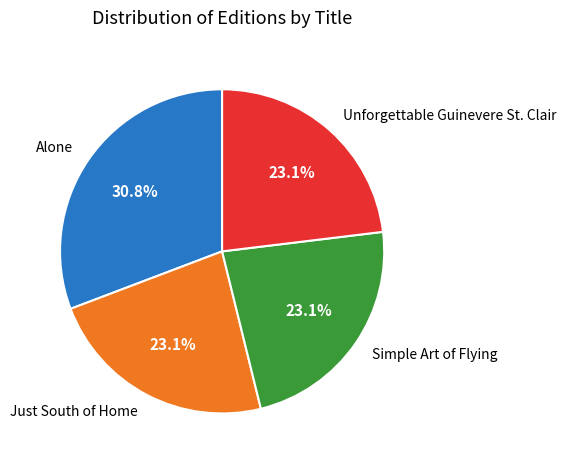

Does Unforgettable Guinevere St. Clair account for over 50% of the chart?

No